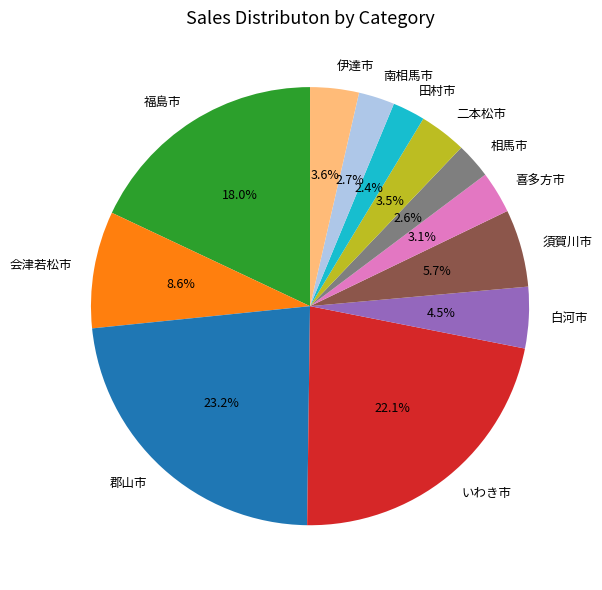

To the nearest percent, what is the combined percentage of 須賀川市 and 白河市?

10%